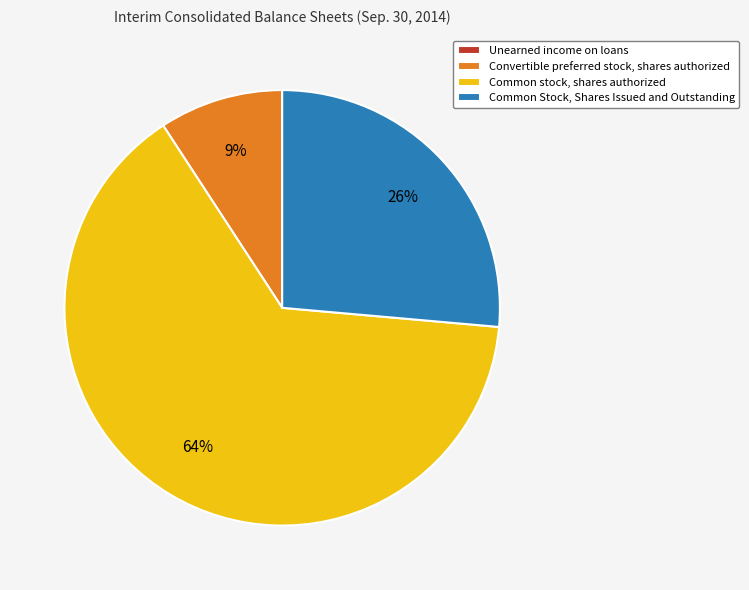

Do Common Stock, Shares Issued and Outstanding and Convertible preferred stock, shares authorized together represent more than half of the pie?

No